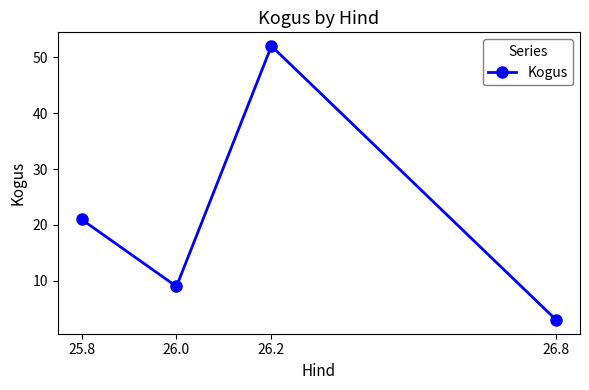

Reading left to right, extract all data points from this chart.

25.8=21	26.0=9	26.2=52	26.8=3